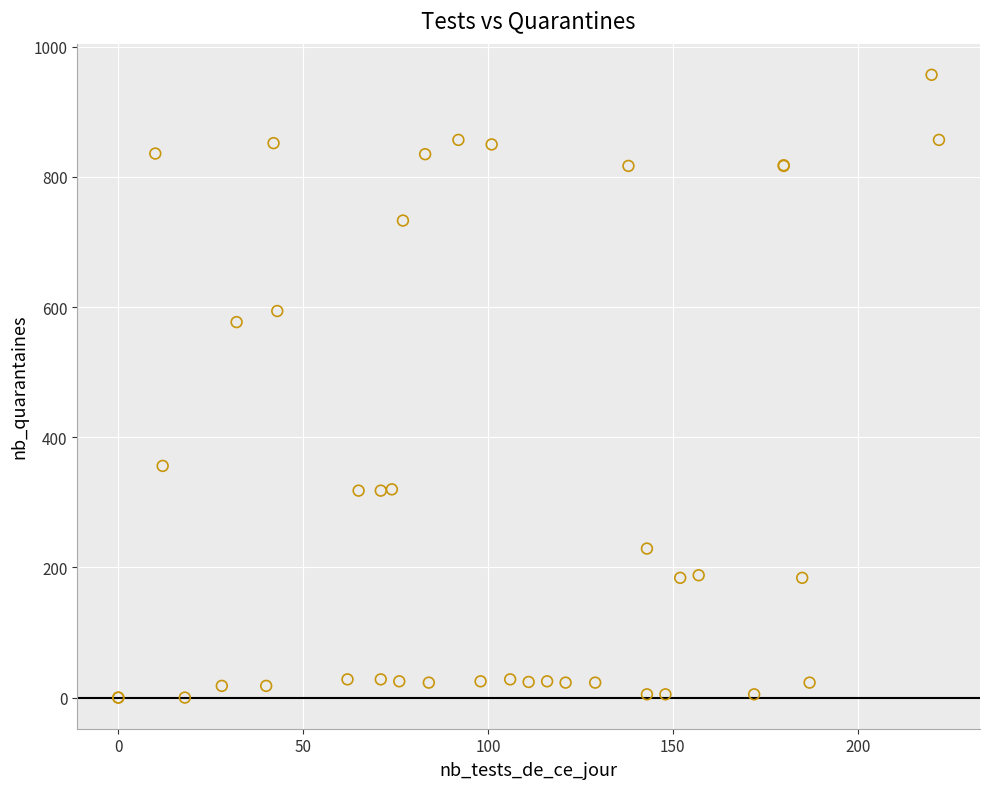

What Y value in the scatter plot is closest to 478?

577